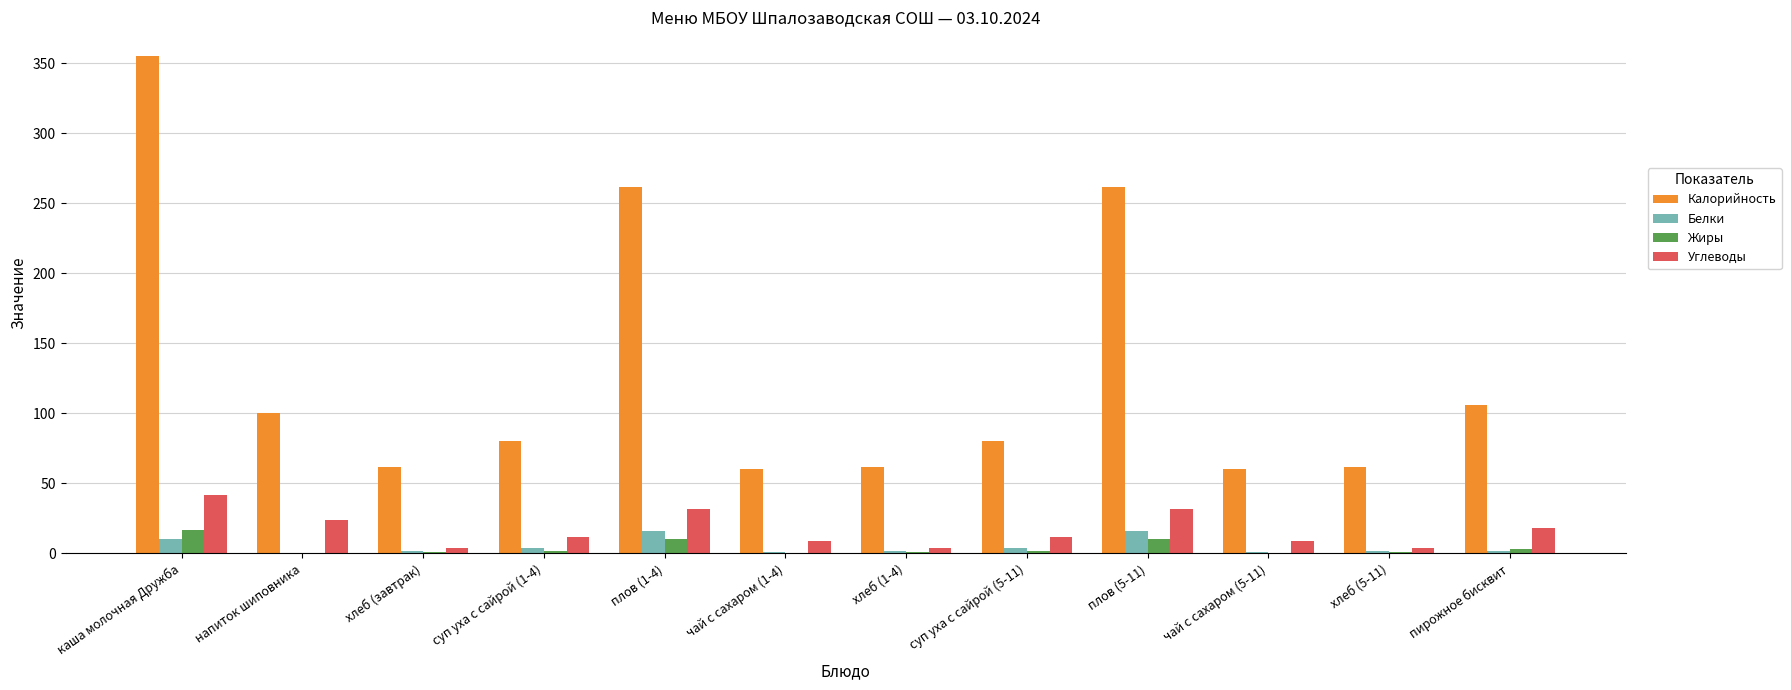

Which category has the highest value in the Калорийность series?

каша молочная Дружба